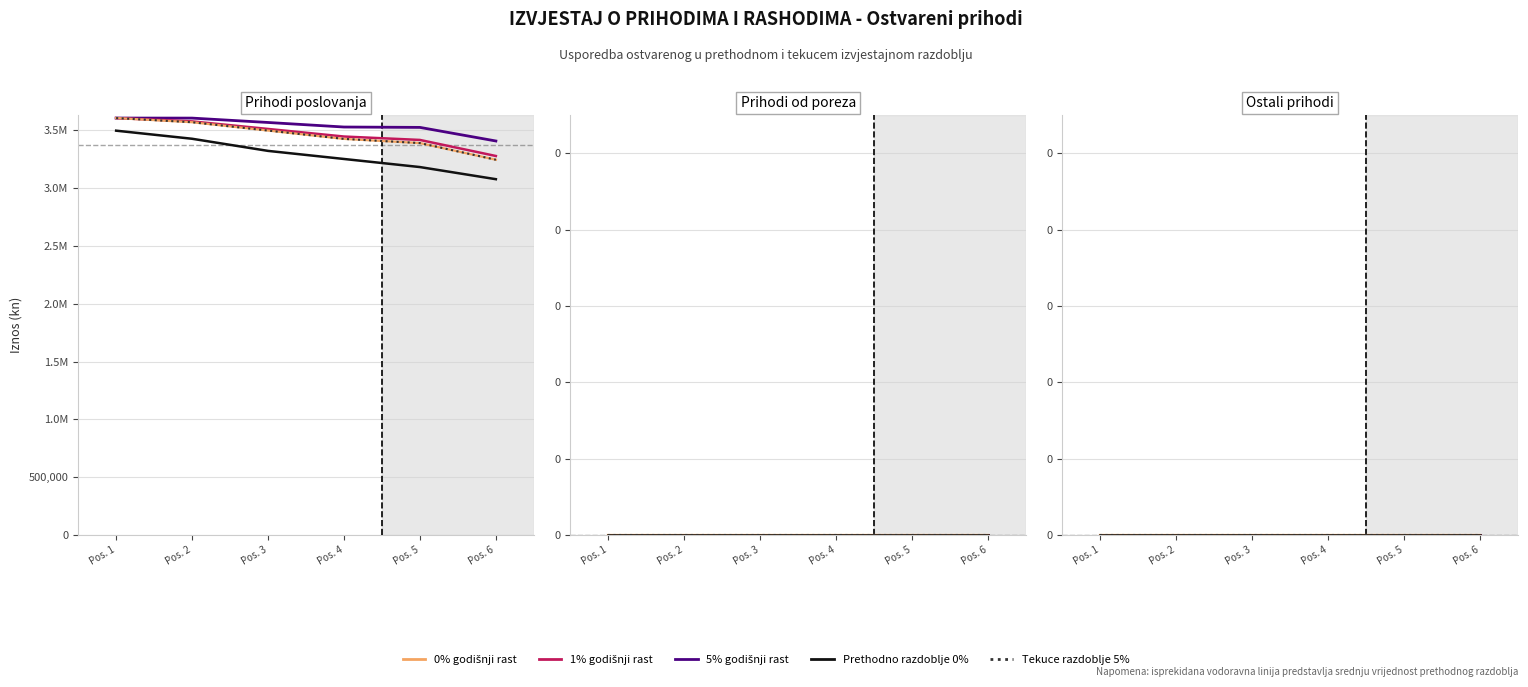

What is the spread (max minus min) of values at 0?

3496584.0